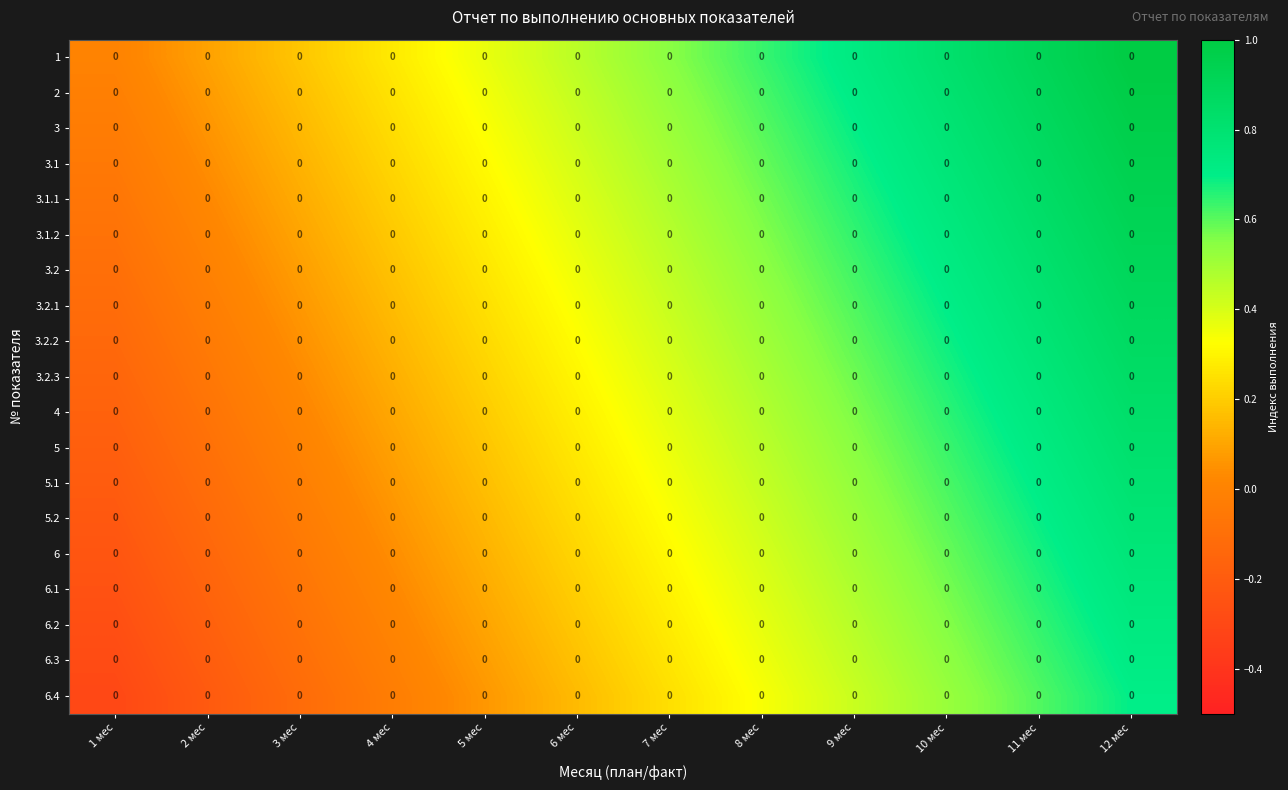

Reading left to right, what are all the values shown in this chart?

1: 1 мес=0.0	2 мес=0.0	3 мес=0.0	4 мес=0.0	5 мес=0.0	6 мес=0.0	7 мес=0.0	8 мес=0.0	9 мес=0.0	10 мес=0.0	11 мес=0.0	12 мес=0.0
2: 1 мес=0.0	2 мес=0.0	3 мес=0.0	4 мес=0.0	5 мес=0.0	6 мес=0.0	7 мес=0.0	8 мес=0.0	9 мес=0.0	10 мес=0.0	11 мес=0.0	12 мес=0.0
3: 1 мес=0.0	2 мес=0.0	3 мес=0.0	4 мес=0.0	5 мес=0.0	6 мес=0.0	7 мес=0.0	8 мес=0.0	9 мес=0.0	10 мес=0.0	11 мес=0.0	12 мес=0.0
3.1: 1 мес=0.0	2 мес=0.0	3 мес=0.0	4 мес=0.0	5 мес=0.0	6 мес=0.0	7 мес=0.0	8 мес=0.0	9 мес=0.0	10 мес=0.0	11 мес=0.0	12 мес=0.0
3.1.1: 1 мес=0.0	2 мес=0.0	3 мес=0.0	4 мес=0.0	5 мес=0.0	6 мес=0.0	7 мес=0.0	8 мес=0.0	9 мес=0.0	10 мес=0.0	11 мес=0.0	12 мес=0.0
3.1.2: 1 мес=0.0	2 мес=0.0	3 мес=0.0	4 мес=0.0	5 мес=0.0	6 мес=0.0	7 мес=0.0	8 мес=0.0	9 мес=0.0	10 мес=0.0	11 мес=0.0	12 мес=0.0
3.2: 1 мес=0.0	2 мес=0.0	3 мес=0.0	4 мес=0.0	5 мес=0.0	6 мес=0.0	7 мес=0.0	8 мес=0.0	9 мес=0.0	10 мес=0.0	11 мес=0.0	12 мес=0.0
3.2.1: 1 мес=0.0	2 мес=0.0	3 мес=0.0	4 мес=0.0	5 мес=0.0	6 мес=0.0	7 мес=0.0	8 мес=0.0	9 мес=0.0	10 мес=0.0	11 мес=0.0	12 мес=0.0
3.2.2: 1 мес=0.0	2 мес=0.0	3 мес=0.0	4 мес=0.0	5 мес=0.0	6 мес=0.0	7 мес=0.0	8 мес=0.0	9 мес=0.0	10 мес=0.0	11 мес=0.0	12 мес=0.0
3.2.3: 1 мес=0.0	2 мес=0.0	3 мес=0.0	4 мес=0.0	5 мес=0.0	6 мес=0.0	7 мес=0.0	8 мес=0.0	9 мес=0.0	10 мес=0.0	11 мес=0.0	12 мес=0.0
4: 1 мес=0.0	2 мес=0.0	3 мес=0.0	4 мес=0.0	5 мес=0.0	6 мес=0.0	7 мес=0.0	8 мес=0.0	9 мес=0.0	10 мес=0.0	11 мес=0.0	12 мес=0.0
5: 1 мес=0.0	2 мес=0.0	3 мес=0.0	4 мес=0.0	5 мес=0.0	6 мес=0.0	7 мес=0.0	8 мес=0.0	9 мес=0.0	10 мес=0.0	11 мес=0.0	12 мес=0.0
5.1: 1 мес=0.0	2 мес=0.0	3 мес=0.0	4 мес=0.0	5 мес=0.0	6 мес=0.0	7 мес=0.0	8 мес=0.0	9 мес=0.0	10 мес=0.0	11 мес=0.0	12 мес=0.0
5.2: 1 мес=0.0	2 мес=0.0	3 мес=0.0	4 мес=0.0	5 мес=0.0	6 мес=0.0	7 мес=0.0	8 мес=0.0	9 мес=0.0	10 мес=0.0	11 мес=0.0	12 мес=0.0
6: 1 мес=0.0	2 мес=0.0	3 мес=0.0	4 мес=0.0	5 мес=0.0	6 мес=0.0	7 мес=0.0	8 мес=0.0	9 мес=0.0	10 мес=0.0	11 мес=0.0	12 мес=0.0
6.1: 1 мес=0.0	2 мес=0.0	3 мес=0.0	4 мес=0.0	5 мес=0.0	6 мес=0.0	7 мес=0.0	8 мес=0.0	9 мес=0.0	10 мес=0.0	11 мес=0.0	12 мес=0.0
6.2: 1 мес=0.0	2 мес=0.0	3 мес=0.0	4 мес=0.0	5 мес=0.0	6 мес=0.0	7 мес=0.0	8 мес=0.0	9 мес=0.0	10 мес=0.0	11 мес=0.0	12 мес=0.0
6.3: 1 мес=0.0	2 мес=0.0	3 мес=0.0	4 мес=0.0	5 мес=0.0	6 мес=0.0	7 мес=0.0	8 мес=0.0	9 мес=0.0	10 мес=0.0	11 мес=0.0	12 мес=0.0
6.4: 1 мес=0.0	2 мес=0.0	3 мес=0.0	4 мес=0.0	5 мес=0.0	6 мес=0.0	7 мес=0.0	8 мес=0.0	9 мес=0.0	10 мес=0.0	11 мес=0.0	12 мес=0.0